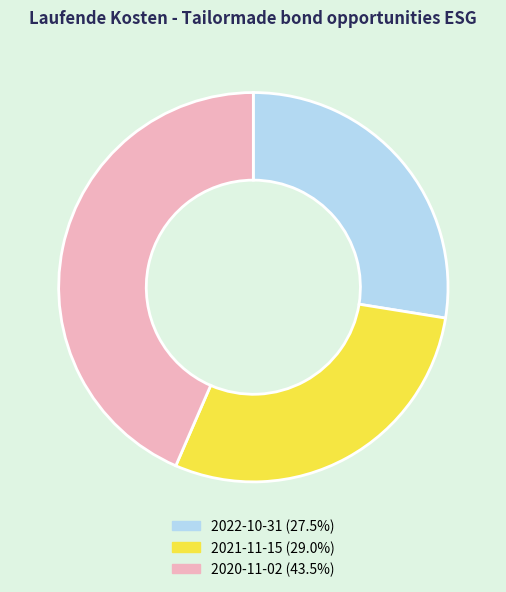

How many slices are in this pie chart?

3